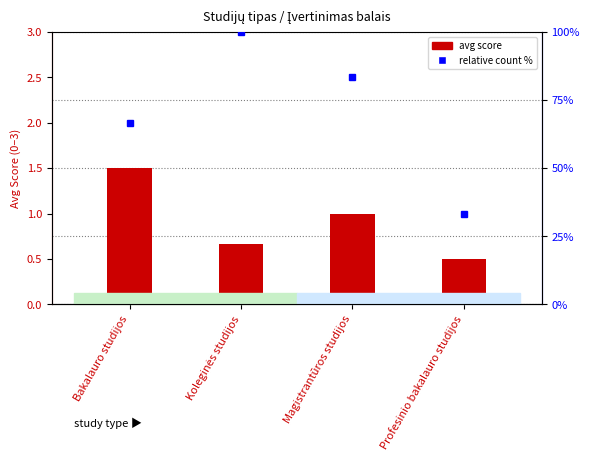

List the series in order of their peak value, lowest first.

avg score, relative count %